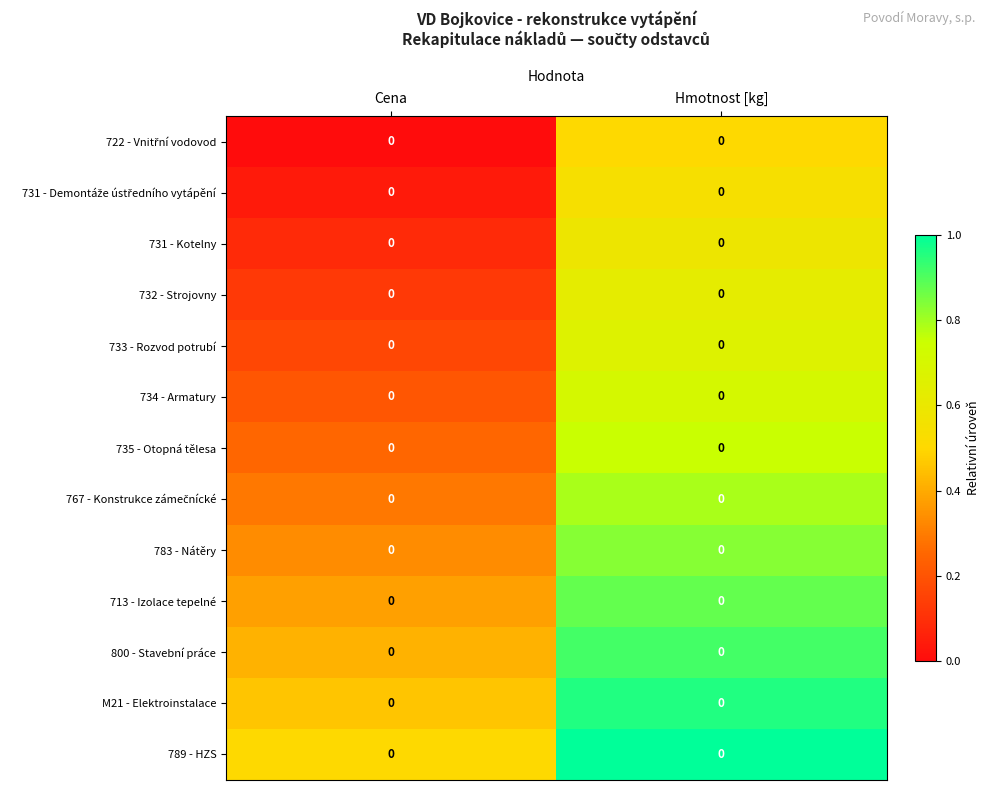

At Cena, list the series in order from largest to smallest.

789 - HZS, M21 - Elektroinstalace, 800 - Stavební práce, 713 - Izolace tepelné, 783 - Nátěry, 767 - Konstrukce zámečnícké, 735 - Otopná tělesa, 734 - Armatury, 733 - Rozvod potrubí, 732 - Strojovny, 731 - Kotelny, 731 - Demontáže ústředního vytápění, 722 - Vnitřní vodovod